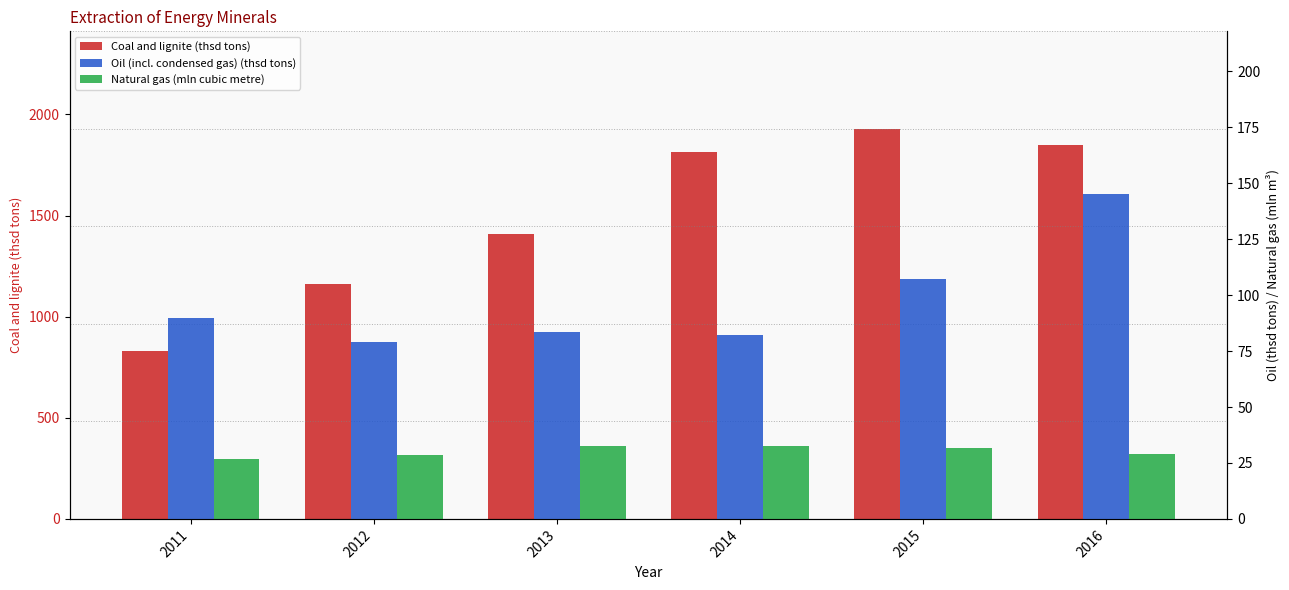

How many series are shown in this chart?

3